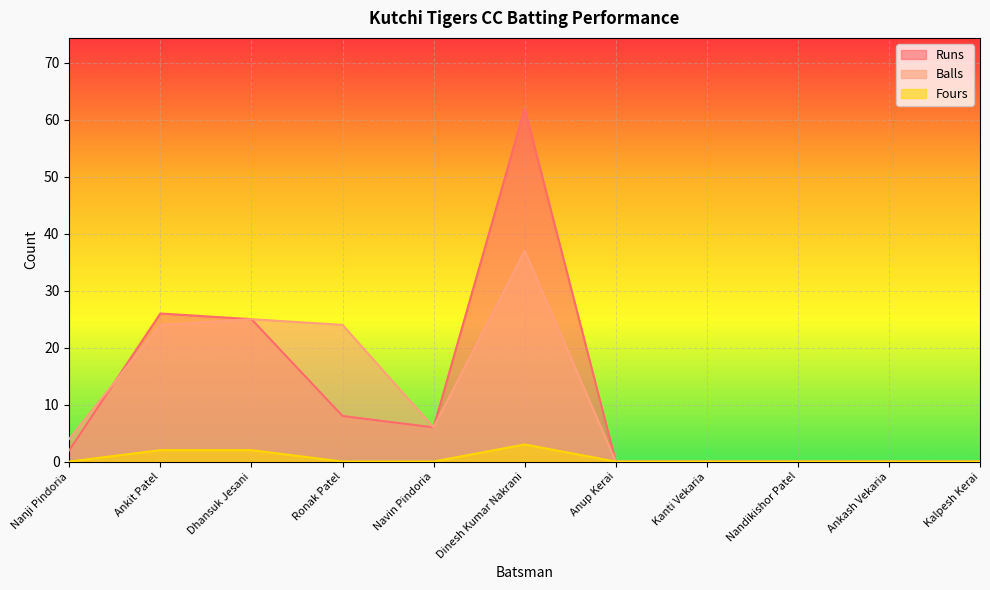

Which series has the largest range (max minus min)?

Runs